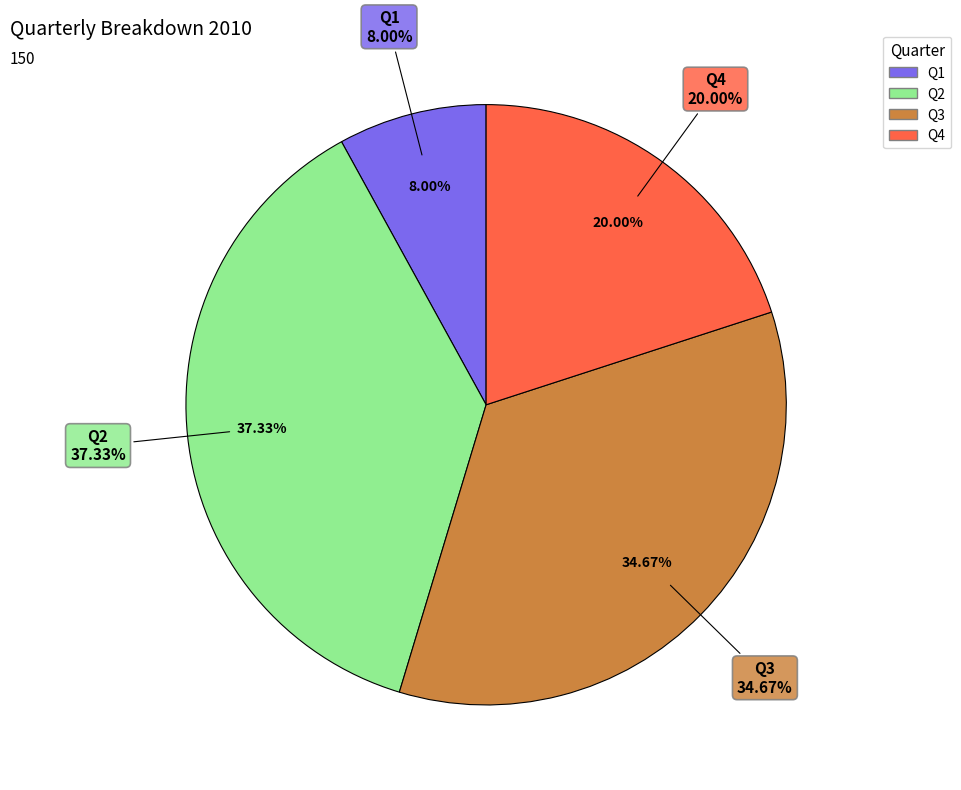

Is there any slice that represents more than half of the pie?

No